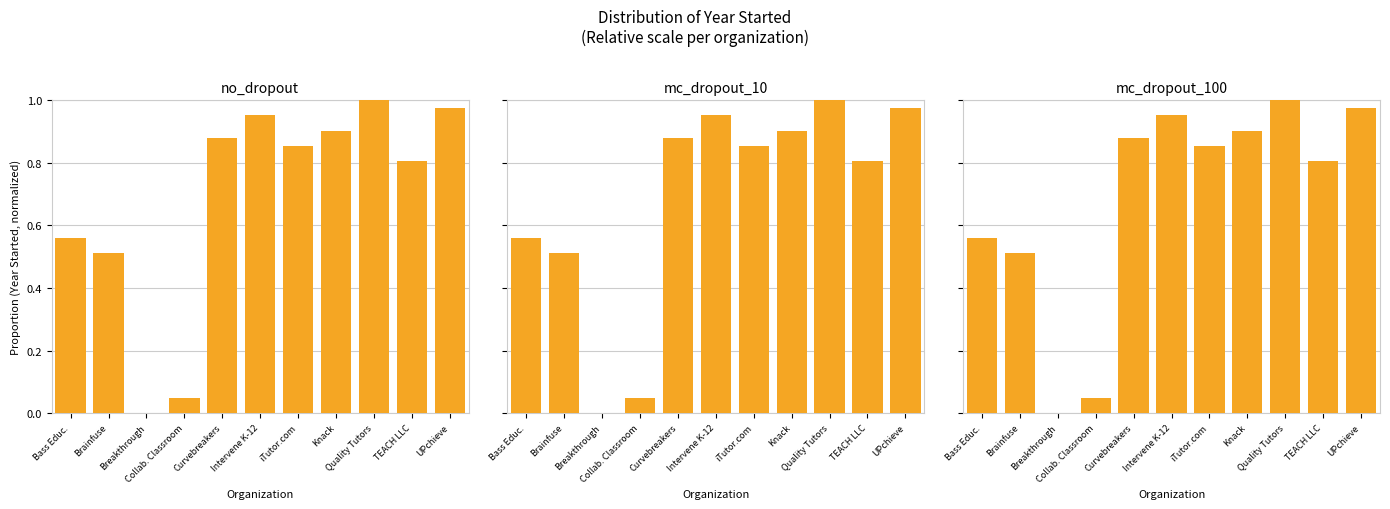

Is the value of mc_dropout_10 at TEACH LLC greater than the value of no_dropout at Curvebreakers?

No